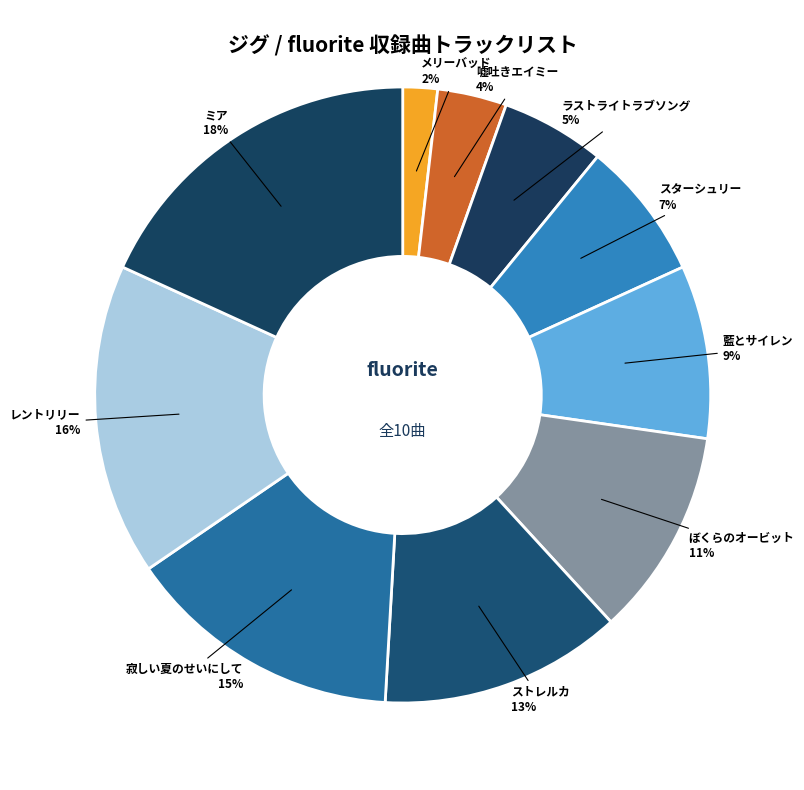

Approximately how many times larger is the value at 藍とサイレン compared to ぼくらのオービット?

0.8